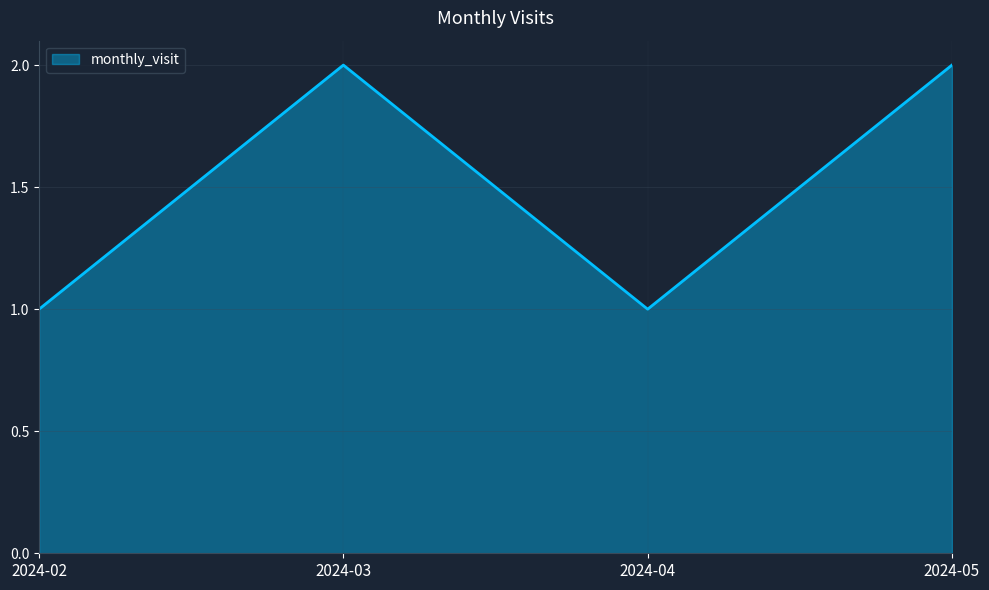

Where is the first local minimum?

2024-04